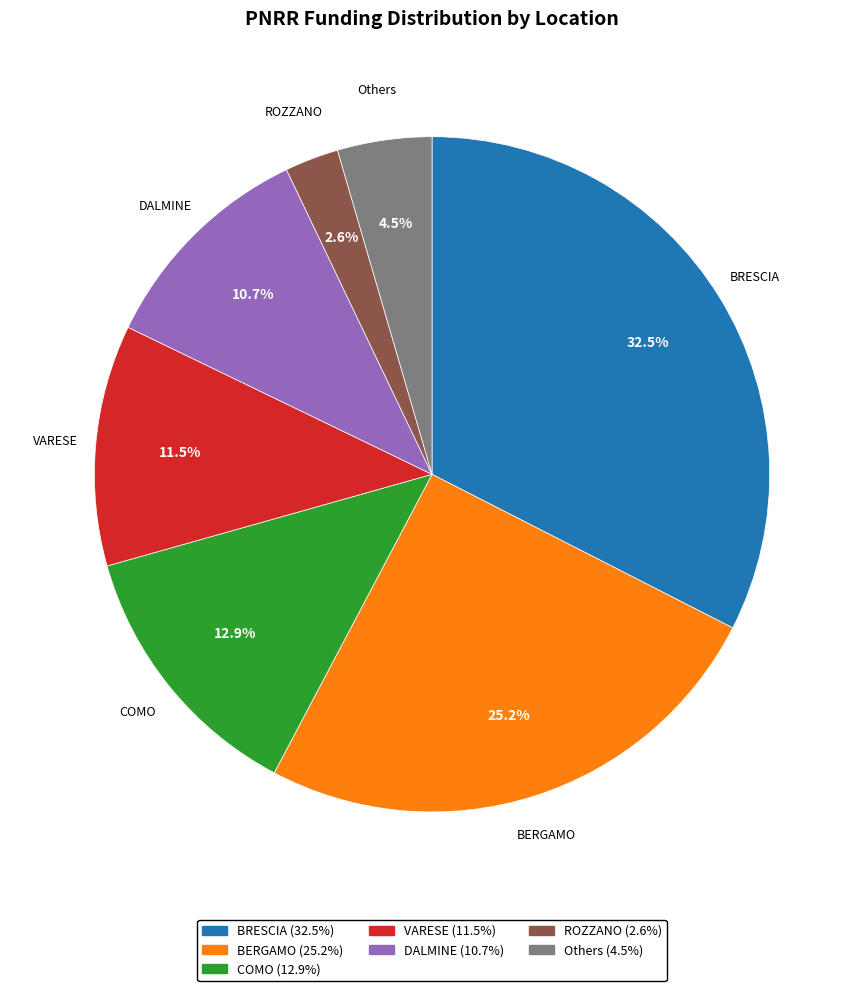

Is there any slice that represents more than half of the pie?

No